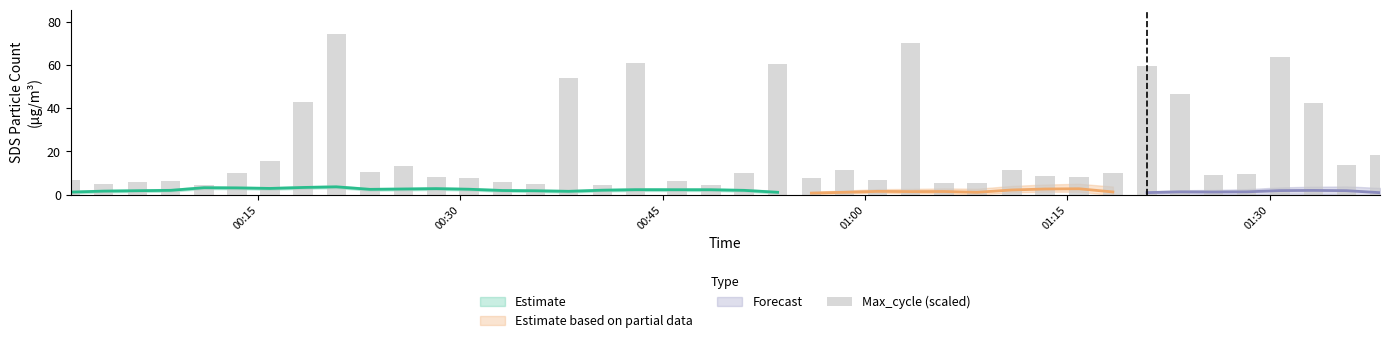

How many values are below 9?

18